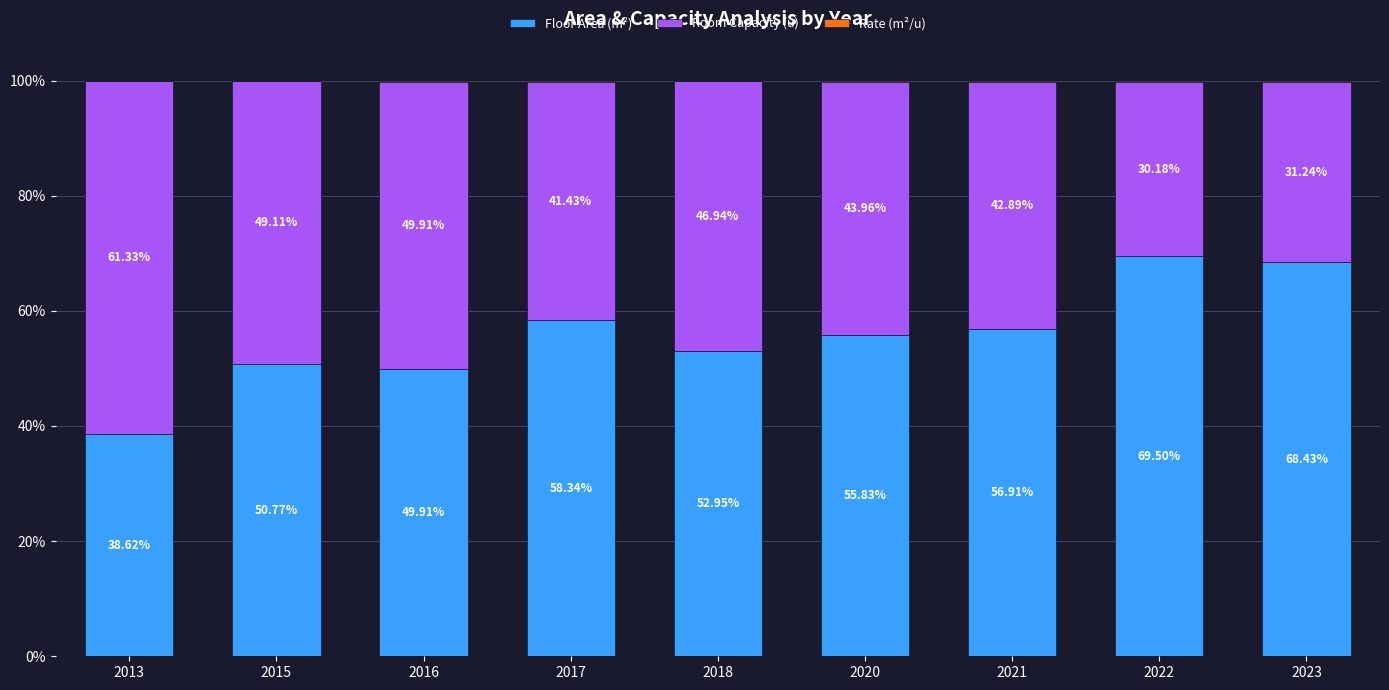

What is the total value across all series at 2013?

100.0